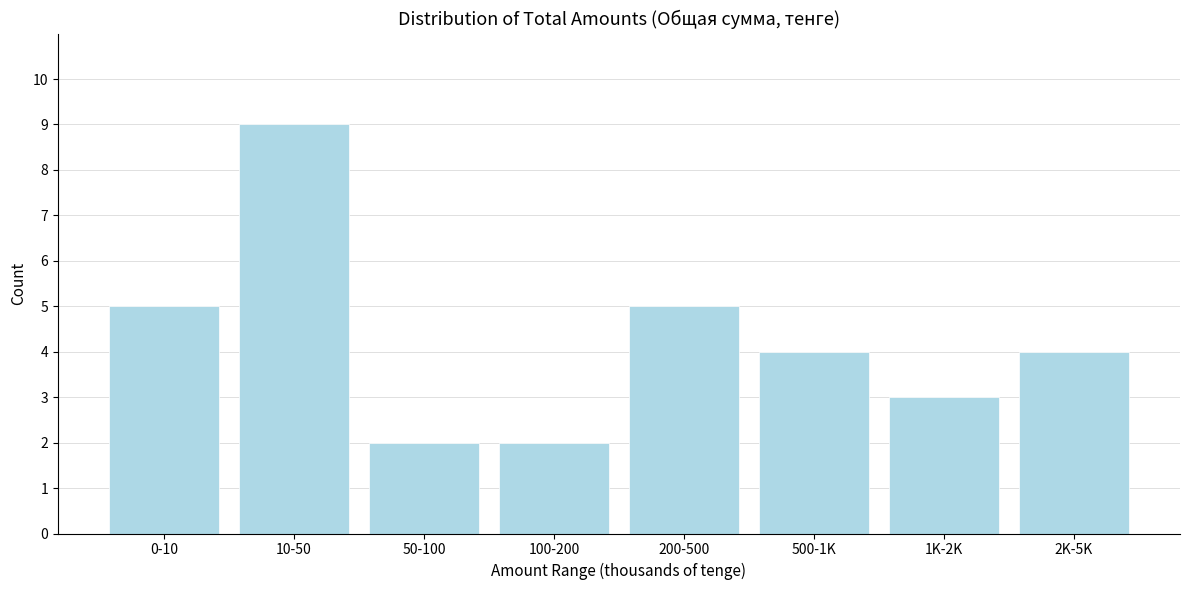

Reading left to right, extract all data points from this chart.

0-10=5	10-50=9	50-100=2	100-200=2	200-500=5	500-1K=4	1K-2K=3	2K-5K=4